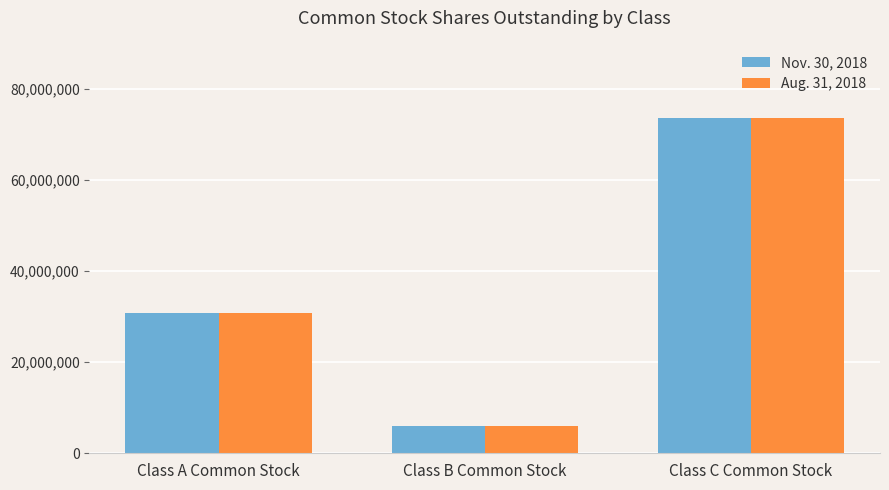

What is the approximate value of Nov. 30, 2018 at Class A Common Stock?

30799046